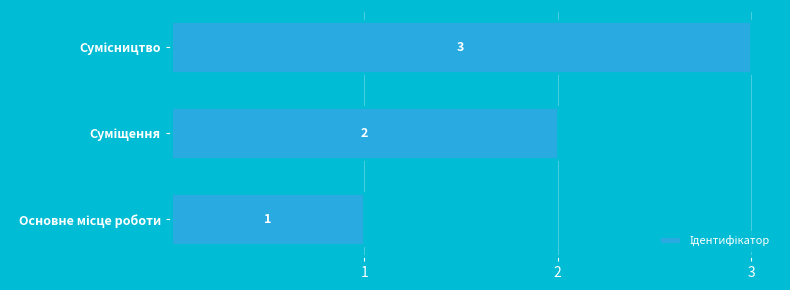

What is the greatest value displayed?

3